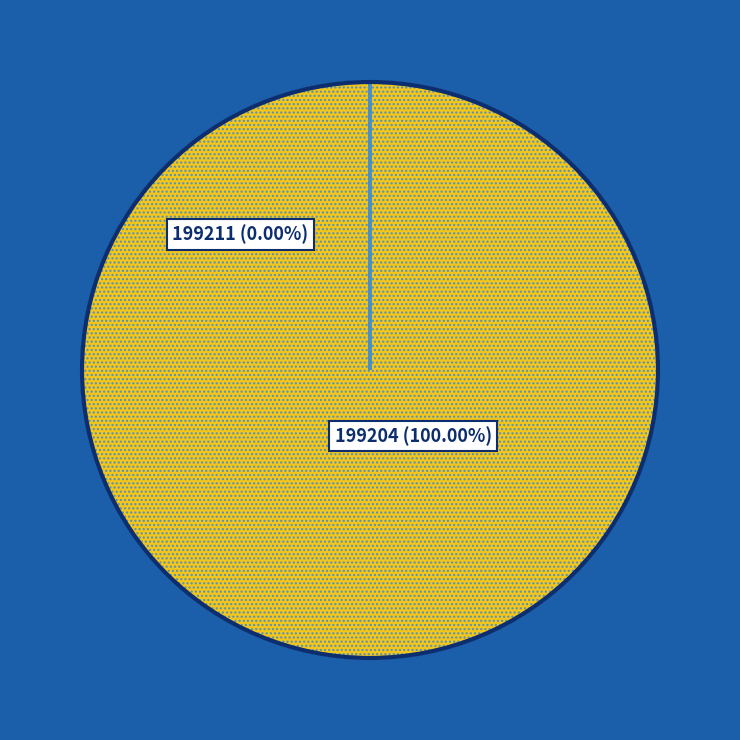

Which category has the biggest portion of the pie?

199204